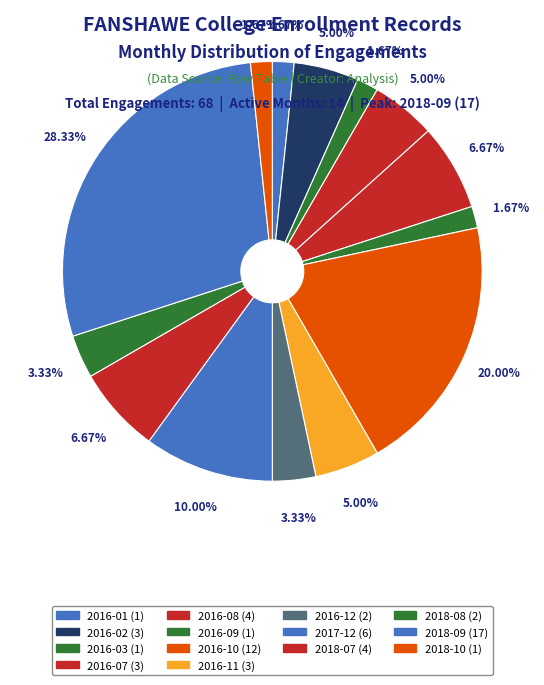

True or false: 2018-09 accounts for 28% of the total.

True